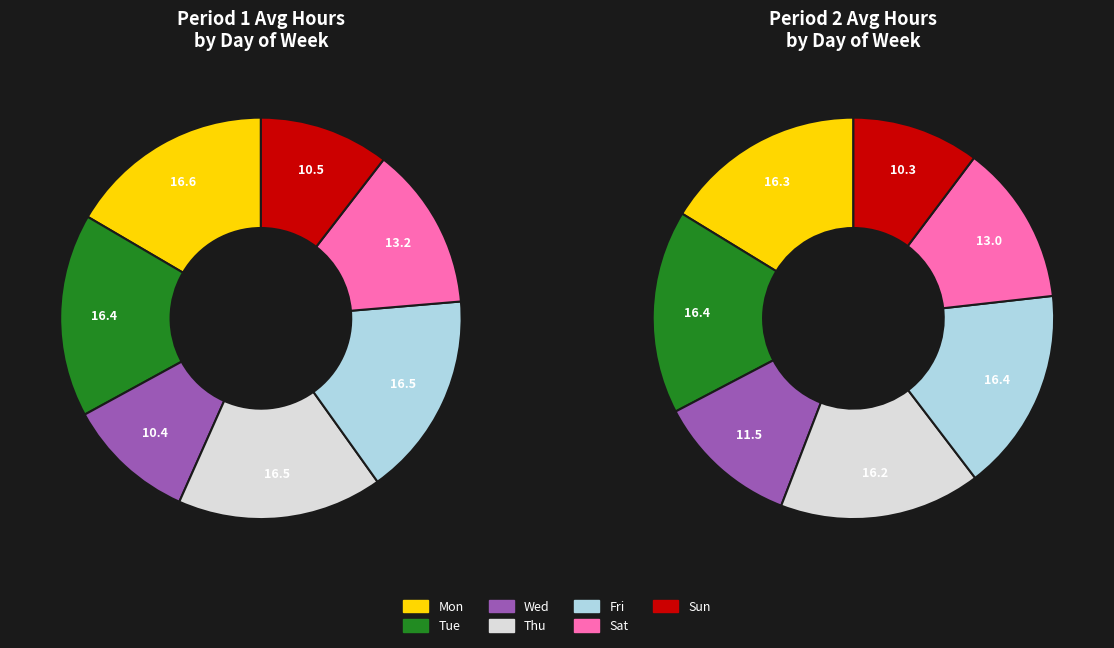

The Sun slice represents 10% of the pie. True or false?

True